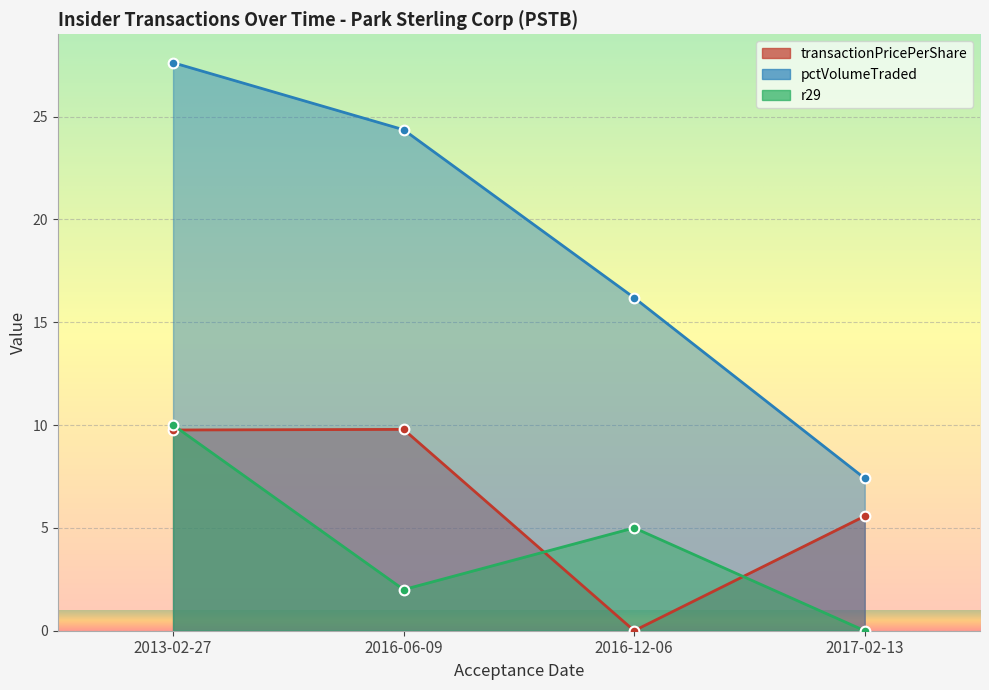

At which label does transactionPricePerShare first exceed 9?

2013-02-27